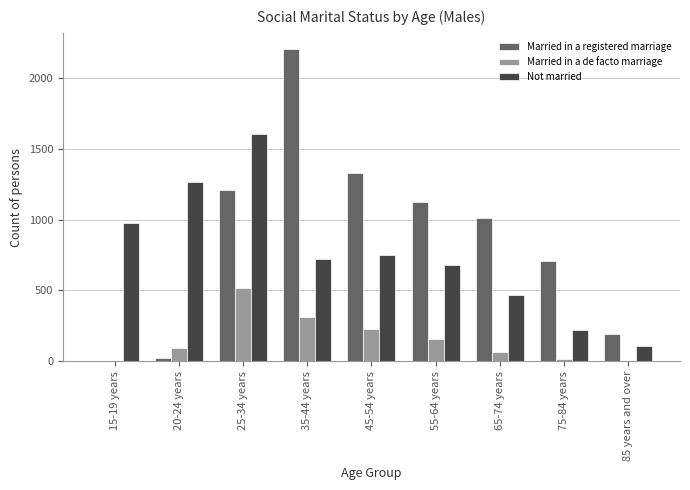

Reading right to left, transcribe all the data shown in this chart.

Married in a registered marriage: 193	710	1013	1127	1325	2206	1211	24	0
Married in a de facto marriage: 4	20	68	158	226	314	516	93	4
Not married: 108	221	467	679	753	725	1603	1267	978